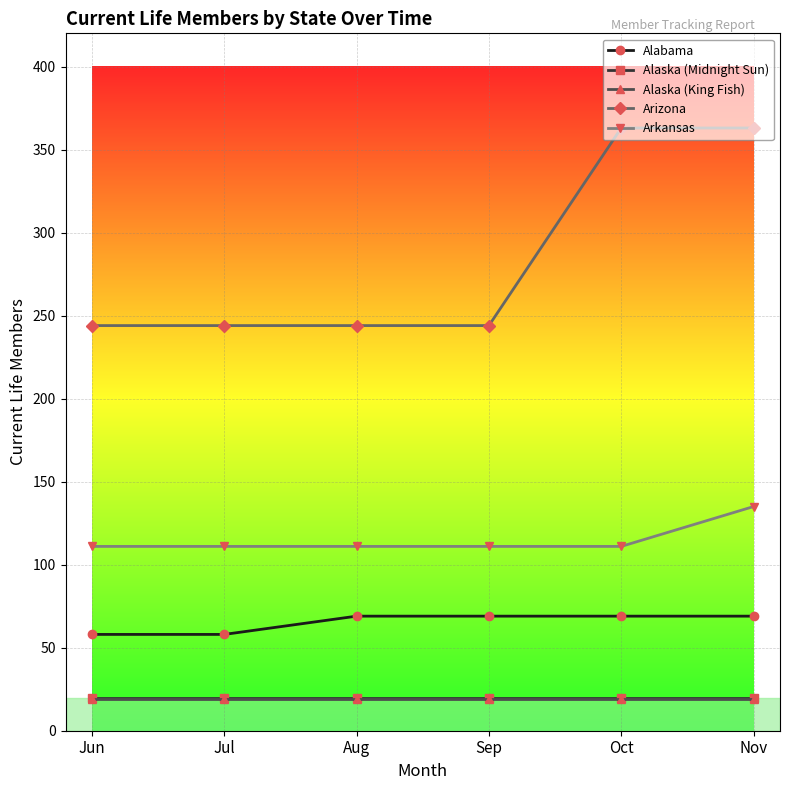

What is the spread (max minus min) of values at Jul?

225